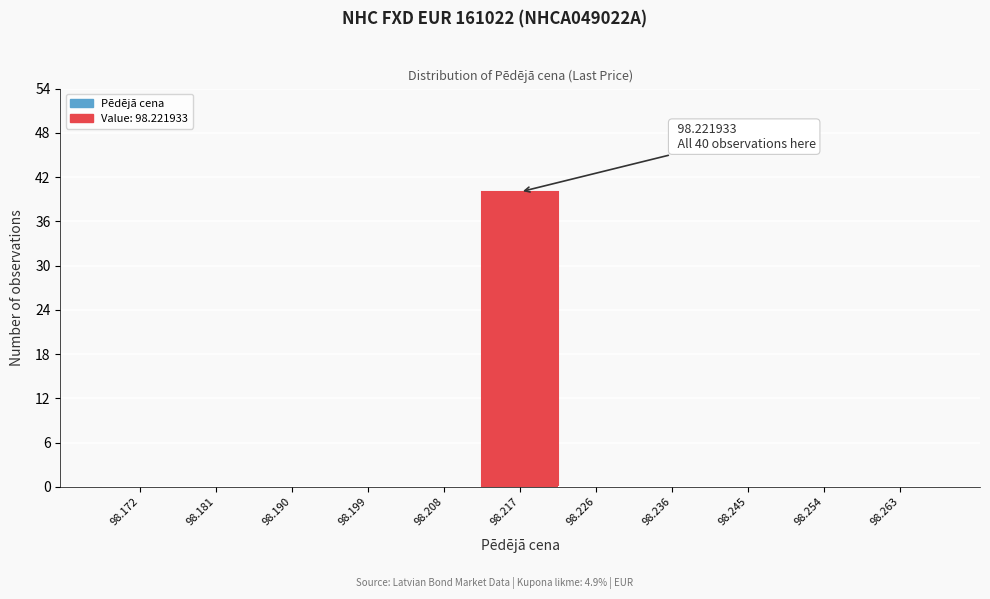

Reading left to right, what are all the values shown in this chart?

98.172=0	98.181=0	98.190=0	98.199=0	98.208=0	98.217=40	98.226=0	98.236=0	98.245=0	98.254=0	98.263=0